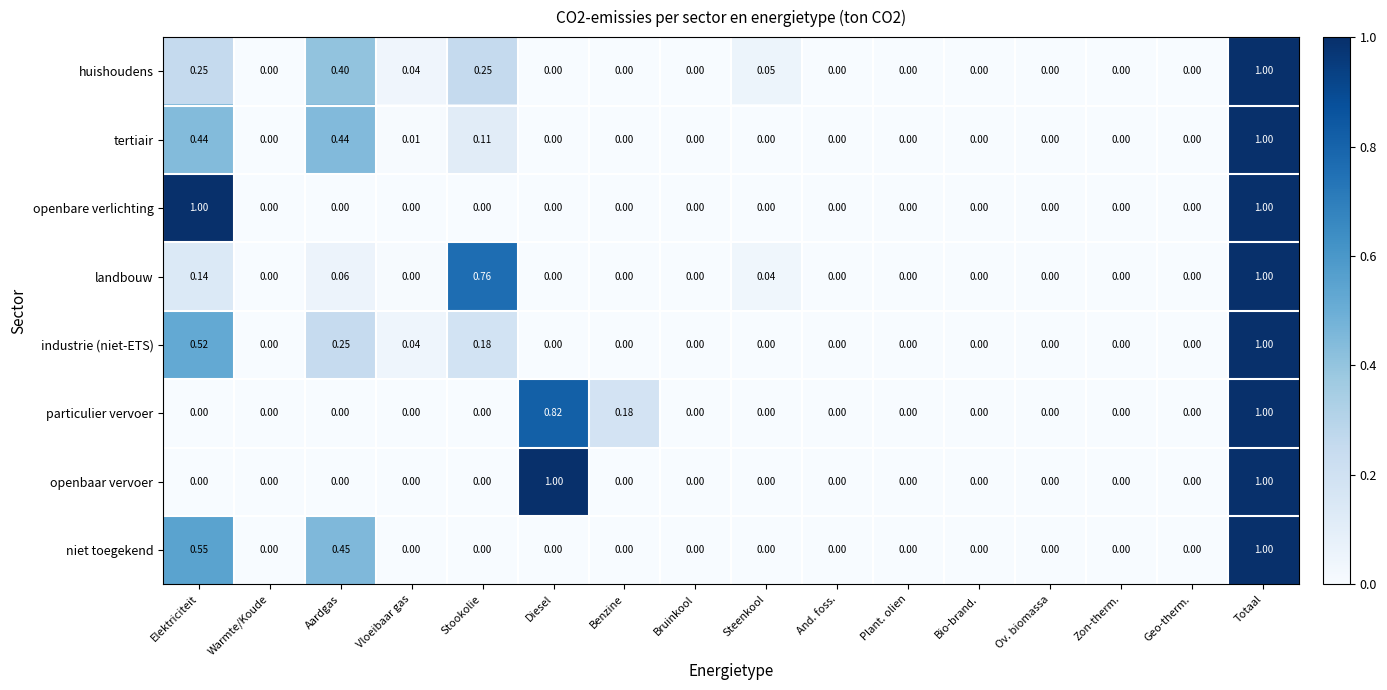

Which series changed the most between Warmte/Koude and Aardgas?

niet toegekend